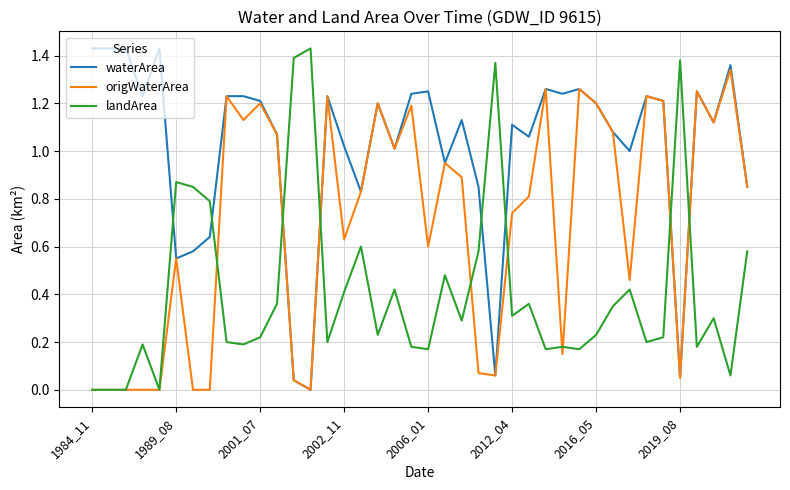

How many intersections are there between landArea and waterArea?

8